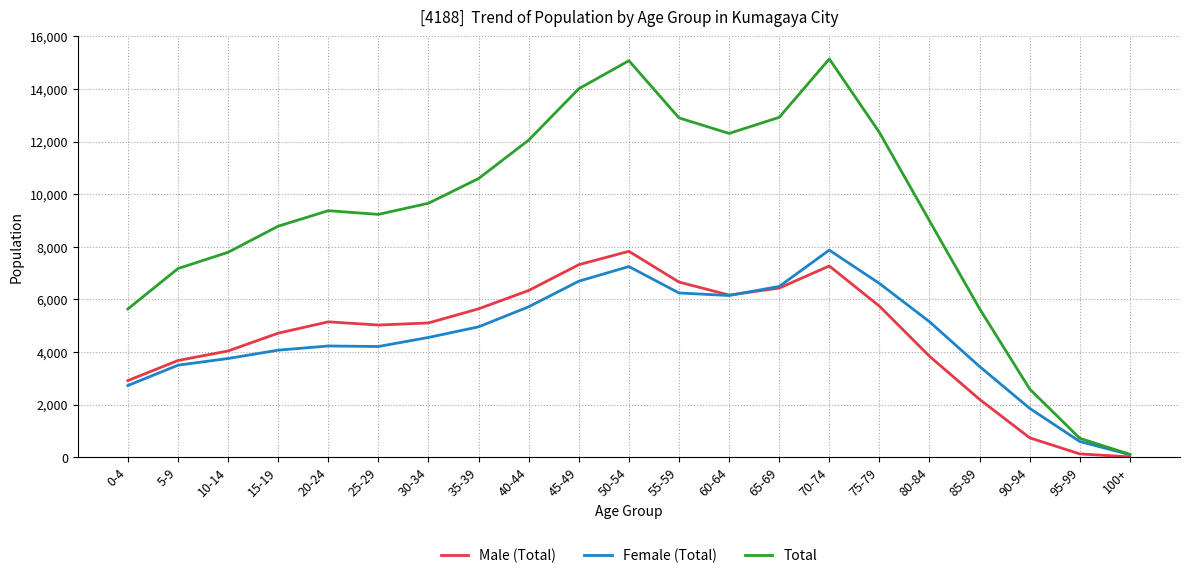

What is the difference between the highest and lowest values at 55-59?

6659